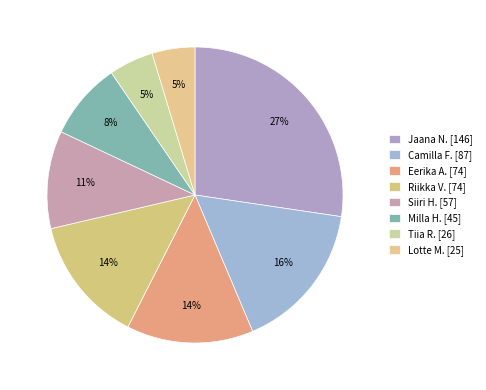

Rank the categories by value from lowest to highest.

Lotte M. [25], Tiia R. [26], Milla H. [45], Siiri H. [57], Eerika A. [74], Riikka V. [74], Camilla F. [87], Jaana N. [146]